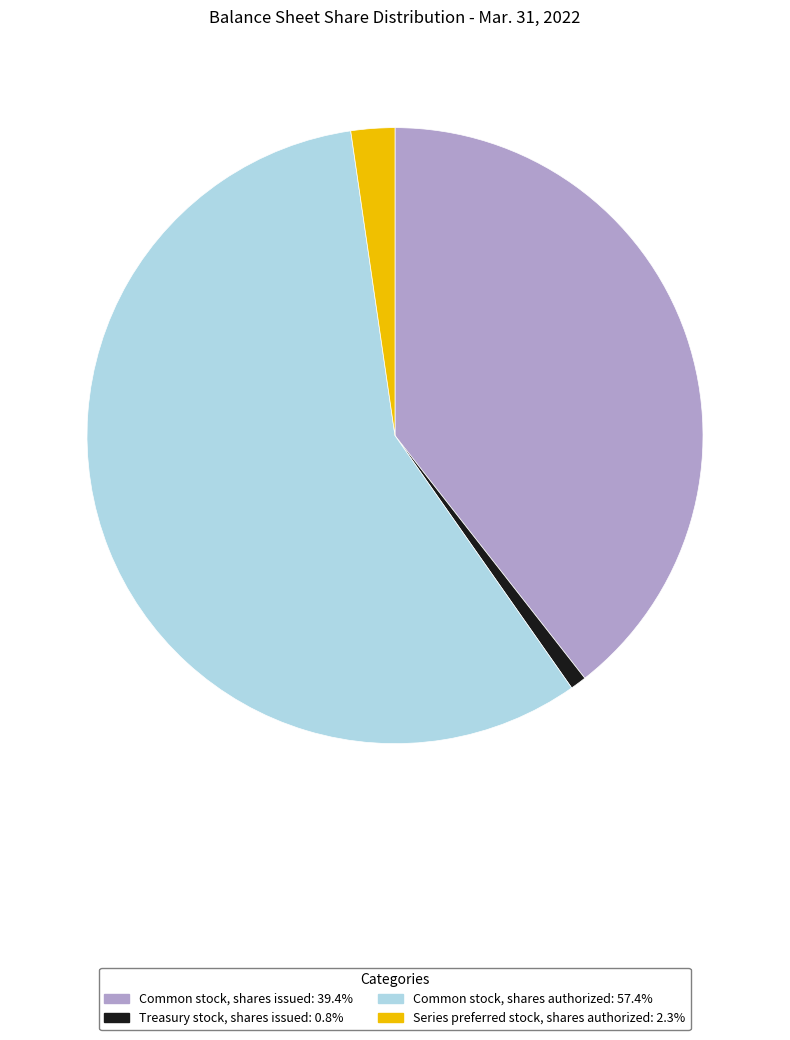

Does Series preferred stock, shares authorized account for over 50% of the chart?

No